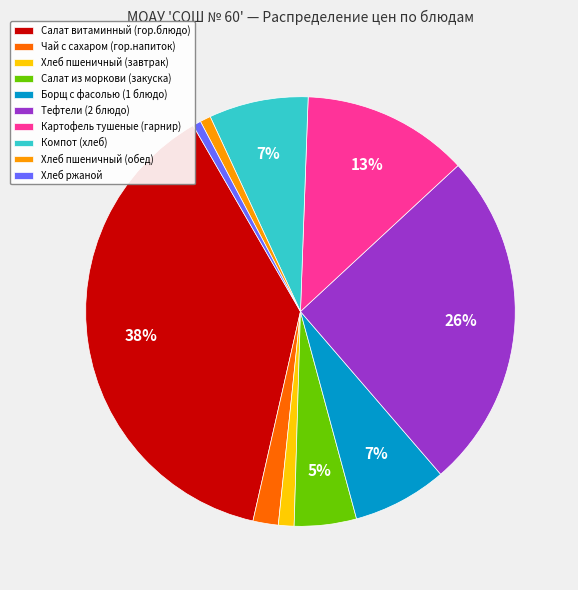

To the nearest percent, what is the average slice percentage?

10%